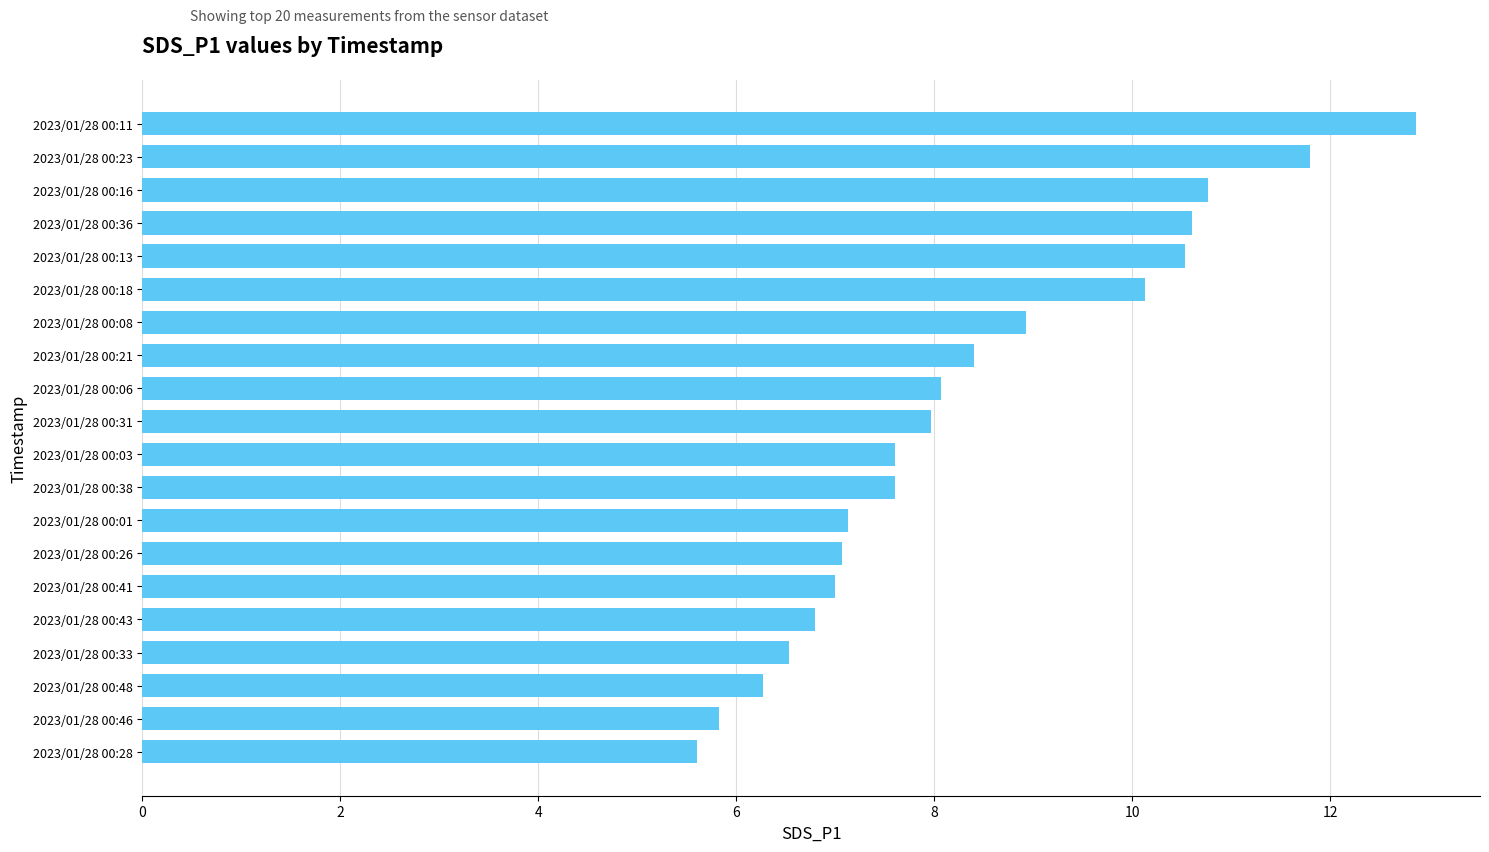

What position from the top is 2023/01/28 00:43?

16